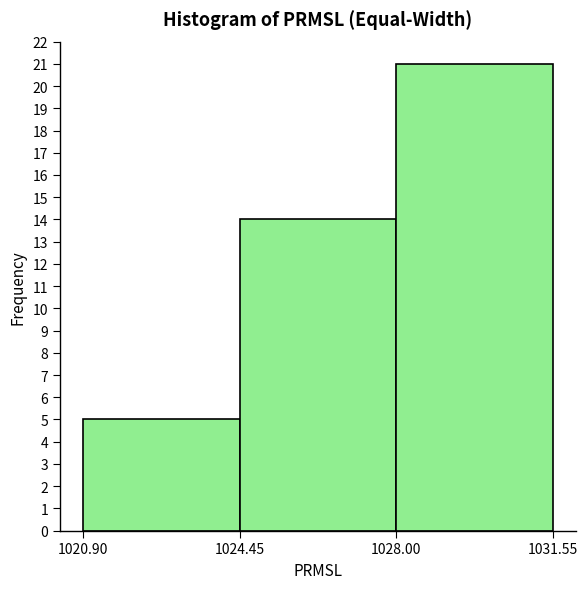

Reading left to right, transcribe this chart: for each bar, give the range it covers on the x-axis and its height. The values are not printed on the chart, so give them approximately, as read against the axis.

1020.90 to 1024.45: 5
1024.45 to 1028.00: 14
1028.00 to 1031.55: 21